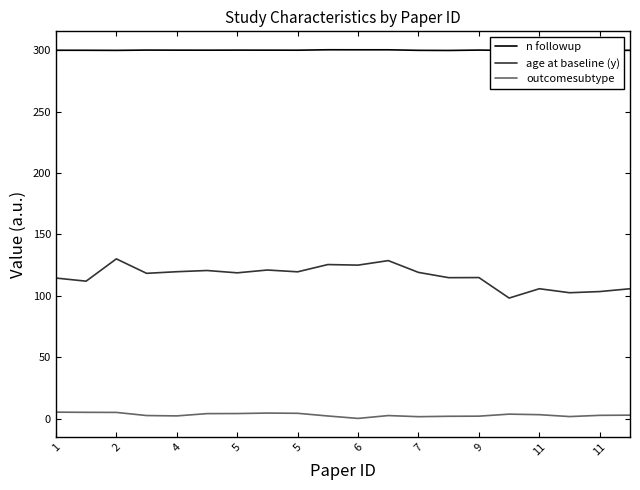

What are all the series names shown in the legend?

n followup, age at baseline (y), outcomesubtype